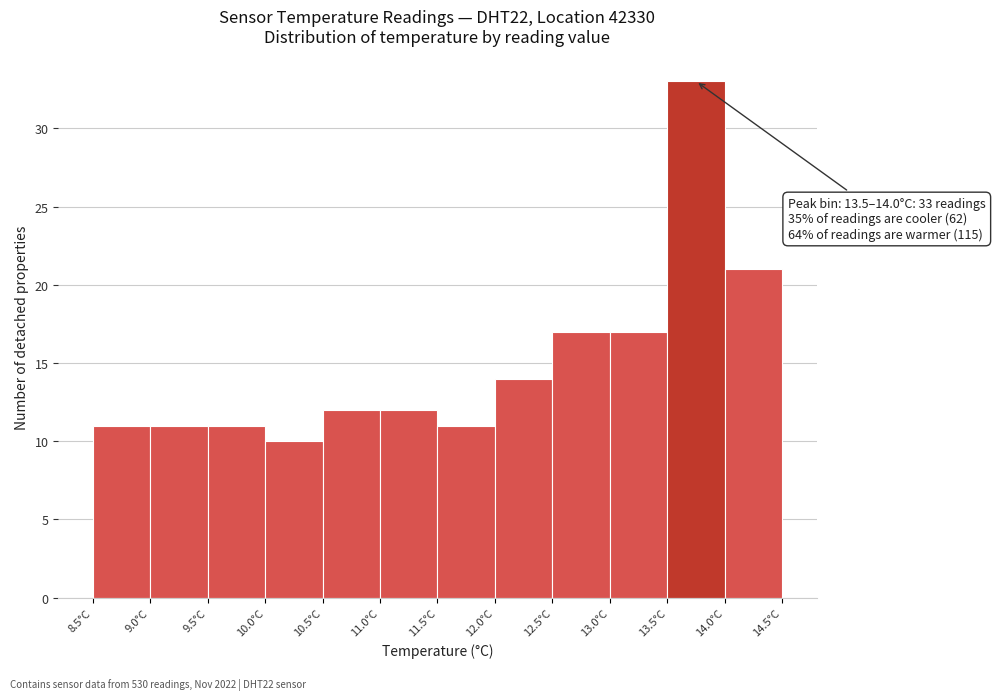

Over which range of the x-axis is the bar tallest?

13.5 to 14.0